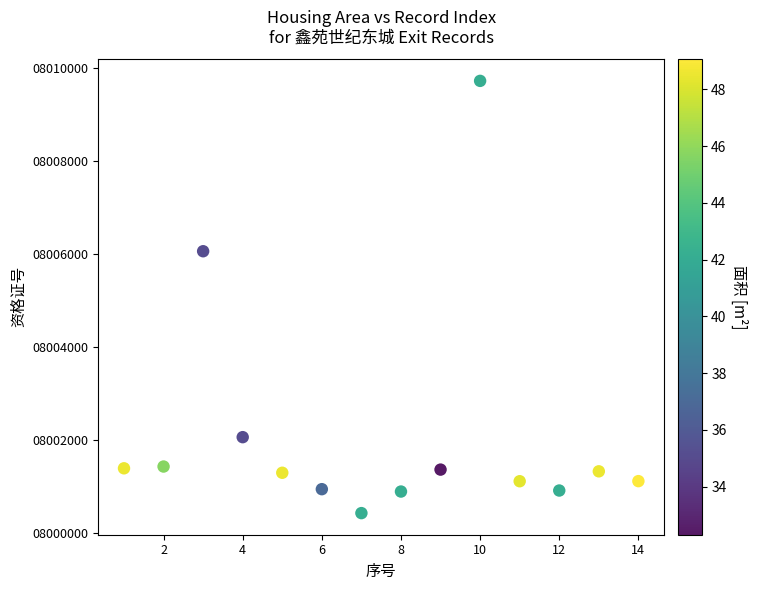

What is the range of X values (max minus min)?

13